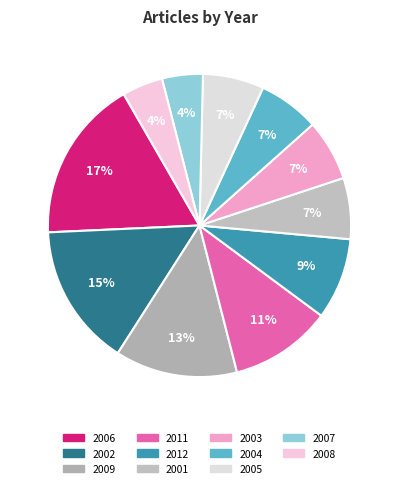

How many slices are in this pie chart?

11